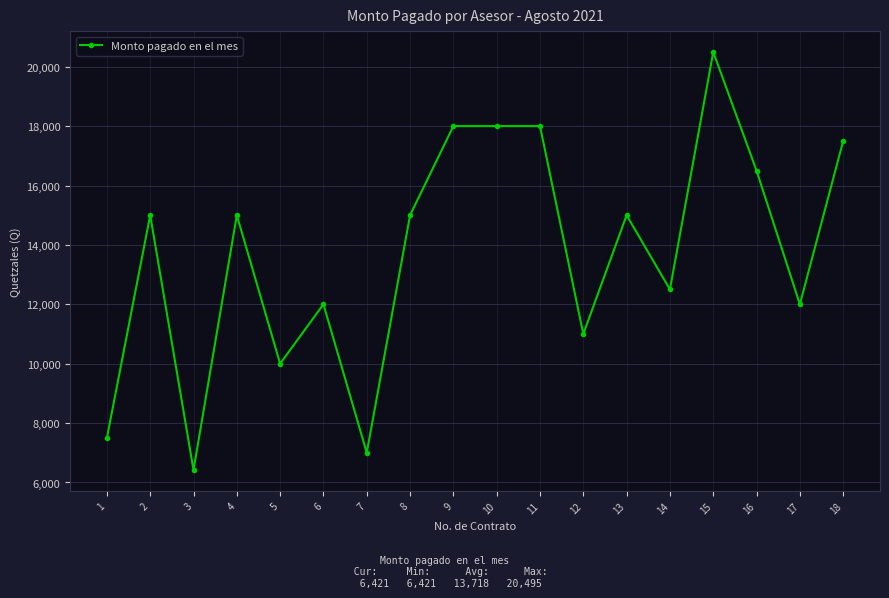

True or false: the data shows 15000.0 at 13.

True